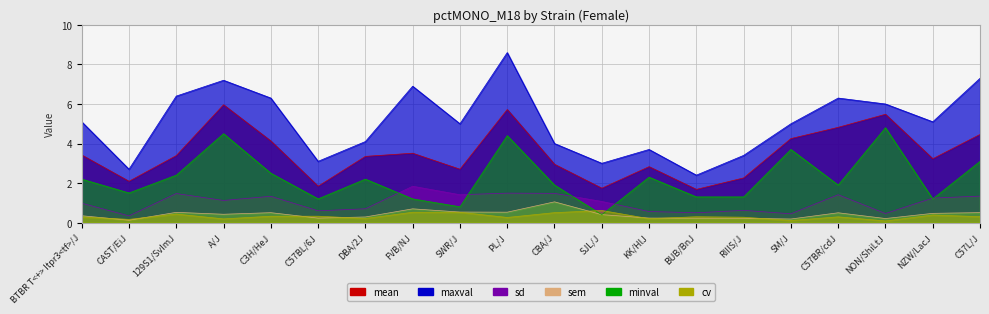

Reading left to right, what are all the values shown in this chart?

mean: 3.4	2.1	3.4	6.0	4.1	1.8	3.4	3.5	2.7	5.7	3.0	1.7	2.8	1.7	2.3	4.2	4.8	5.5	3.2	4.5
sd: 1.0	0.3	1.5	1.1	1.3	0.6	0.7	1.8	1.4	1.5	1.5	1.1	0.6	0.5	0.6	0.4	1.4	0.5	1.2	1.3
sem: 0.3	0.1	0.5	0.4	0.5	0.2	0.3	0.7	0.5	0.5	1.1	0.4	0.2	0.2	0.2	0.2	0.5	0.2	0.5	0.5
cv: 0.3	0.2	0.4	0.2	0.3	0.3	0.2	0.5	0.5	0.3	0.5	0.6	0.2	0.3	0.3	0.1	0.3	0.1	0.4	0.3
maxval: 5.1	2.7	6.4	7.2	6.3	3.1	4.1	6.9	5.0	8.6	4.0	3.0	3.7	2.4	3.4	5.0	6.3	6.0	5.1	7.3
minval: 2.2	1.5	2.4	4.5	2.5	1.2	2.2	1.2	0.8	4.4	1.9	0.4	2.3	1.3	1.3	3.7	1.9	4.8	1.2	3.1